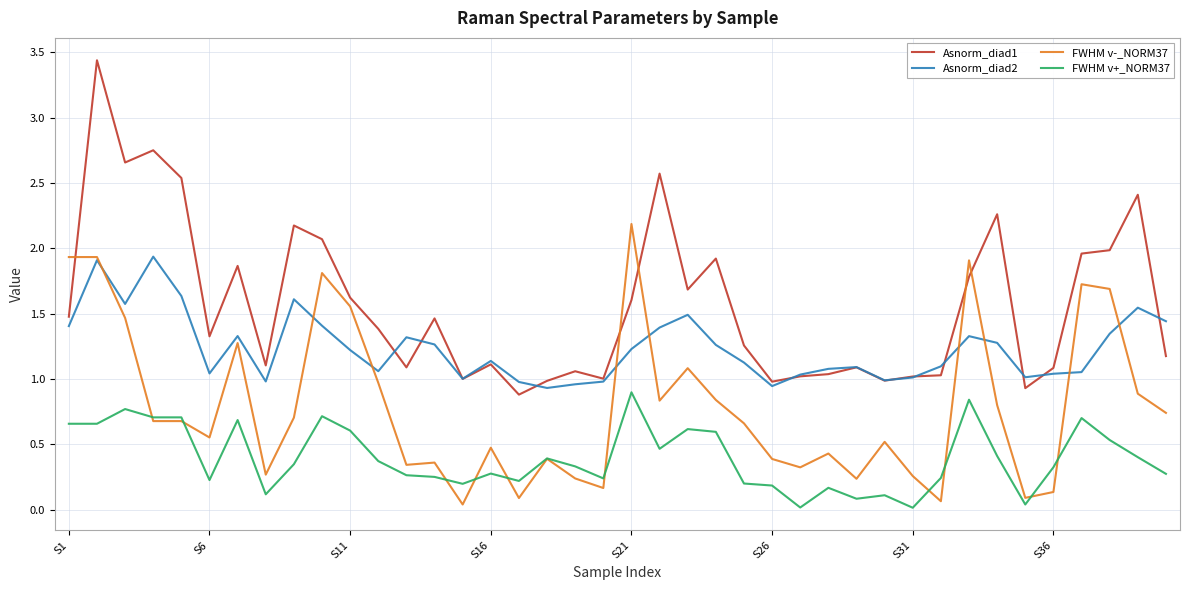

Is this an area chart (filled region under the line)?

No